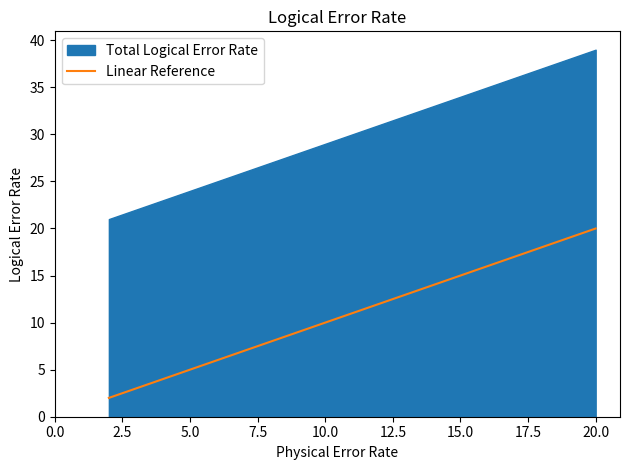

What is the difference between the second highest and minimum values?

16